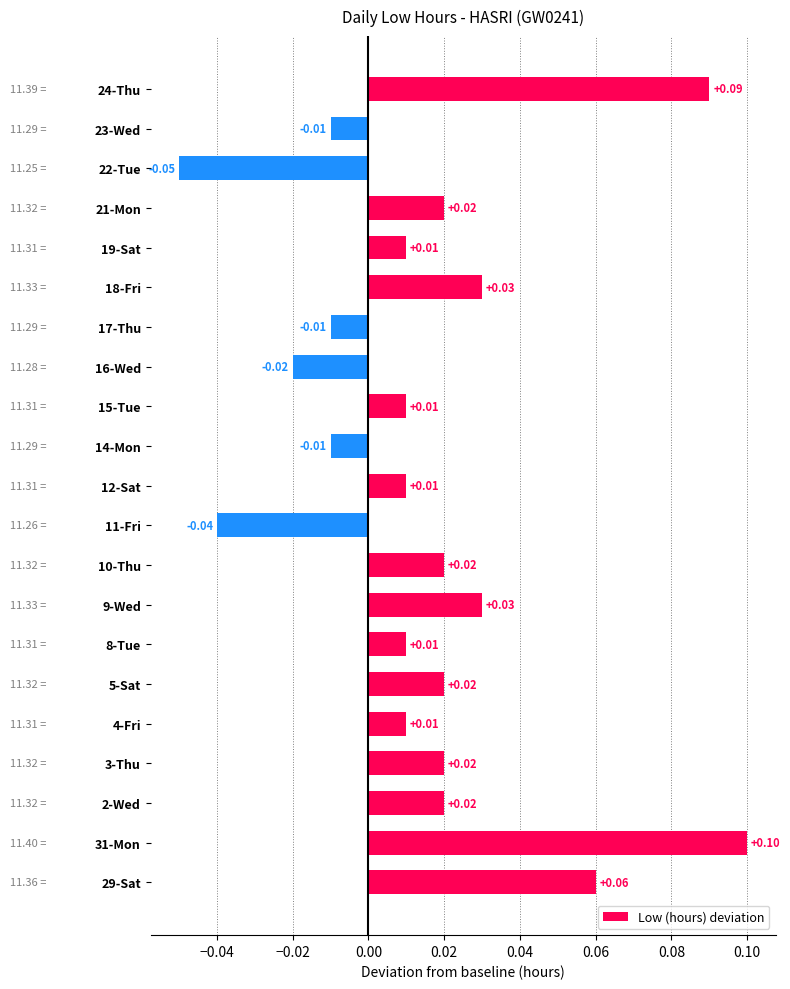

Which has a higher value, 29-Sat or 12-Sat?

29-Sat